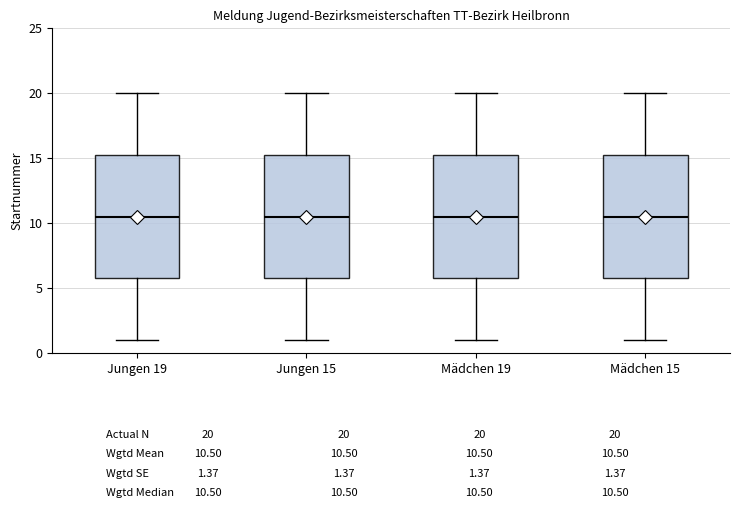

Where does the median line of the box for Jungen 19 sit on the y-axis? The values are not printed on the chart, so give them approximately, as read against the axis.

10.5